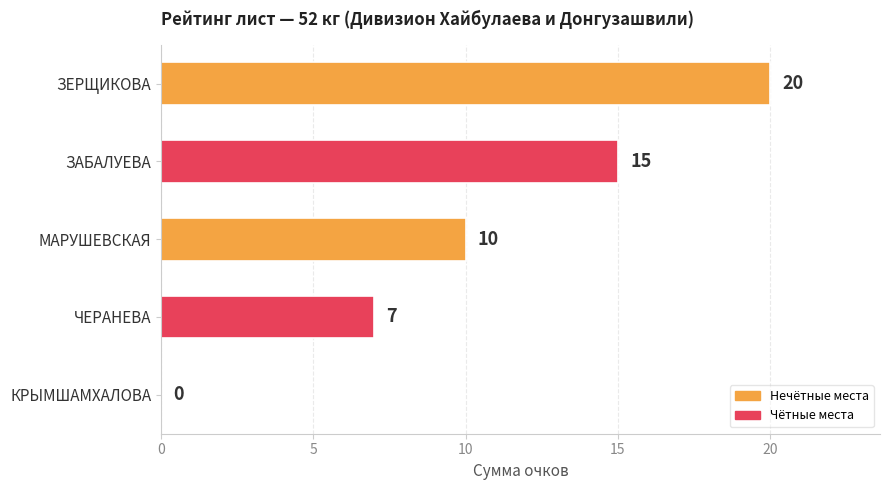

What is the sum of the values at ЧЕРАНЕВА and КРЫМШАМХАЛОВА?

7